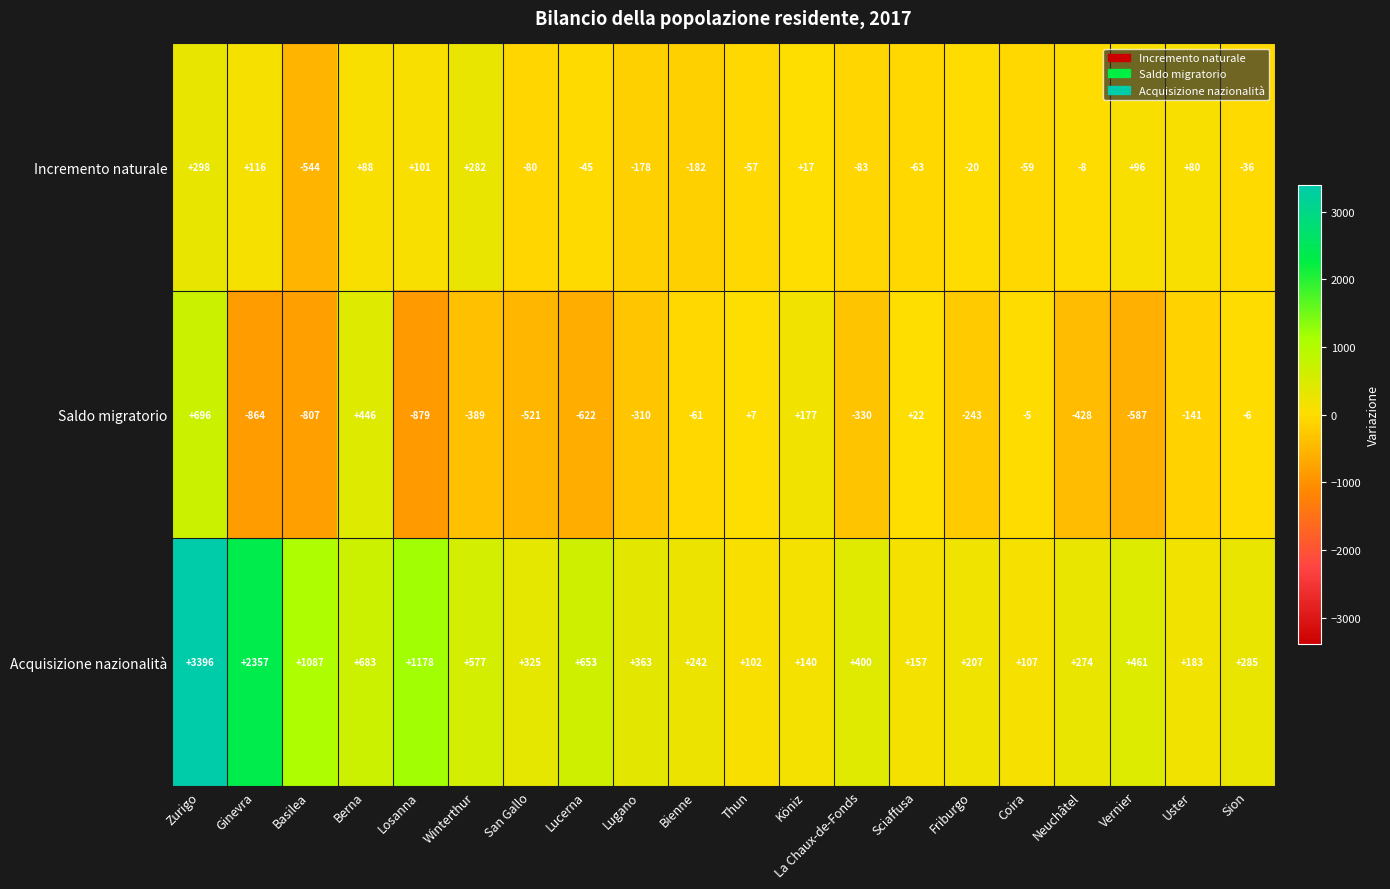

What is the sum of all Saldo migratorio values?

-4845